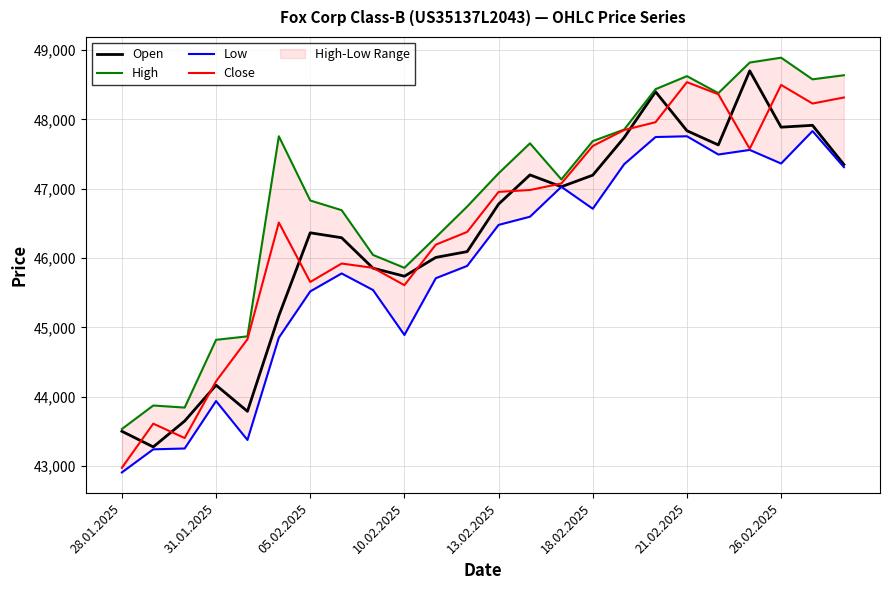

True or false: Close has a value of 48536 at 21.02.2025.

True